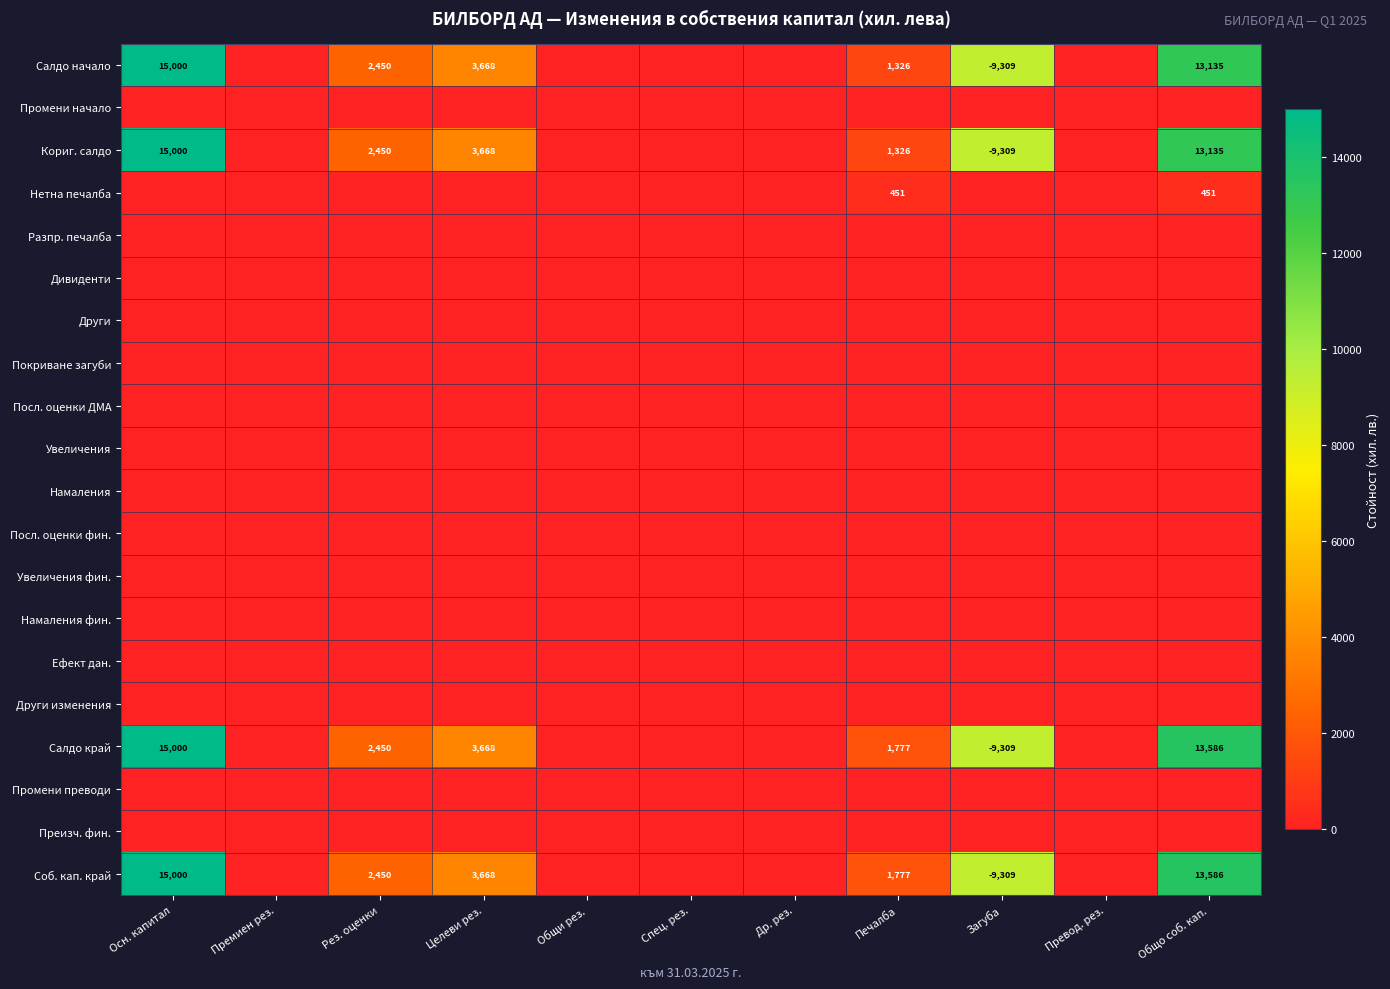

At Др. рез., list the series in order from largest to smallest.

Салдо начало, Промени начало, Кориг. салдо, Нетна печалба, Разпр. печалба, Дивиденти, Други, Покриване загуби, Посл. оценки ДМА, Увеличения, Намаления, Посл. оценки фин., Увеличения фин., Намаления фин., Ефект дан., Други изменения, Салдо край, Промени преводи, Преизч. фин., Соб. кап. край